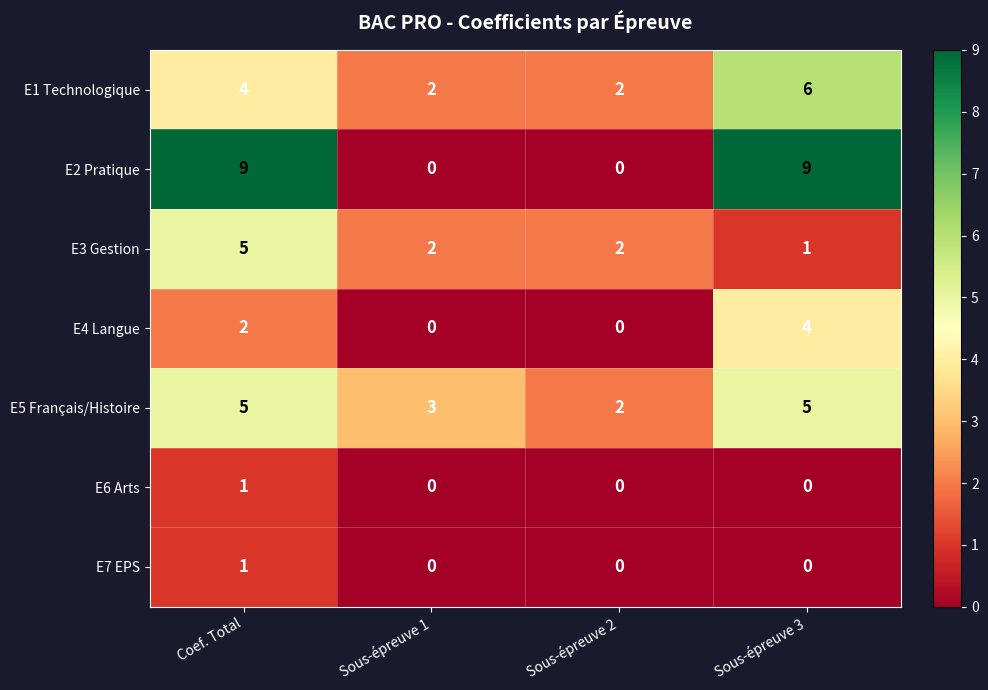

At which category is the sum across all series the highest?

Coef. Total